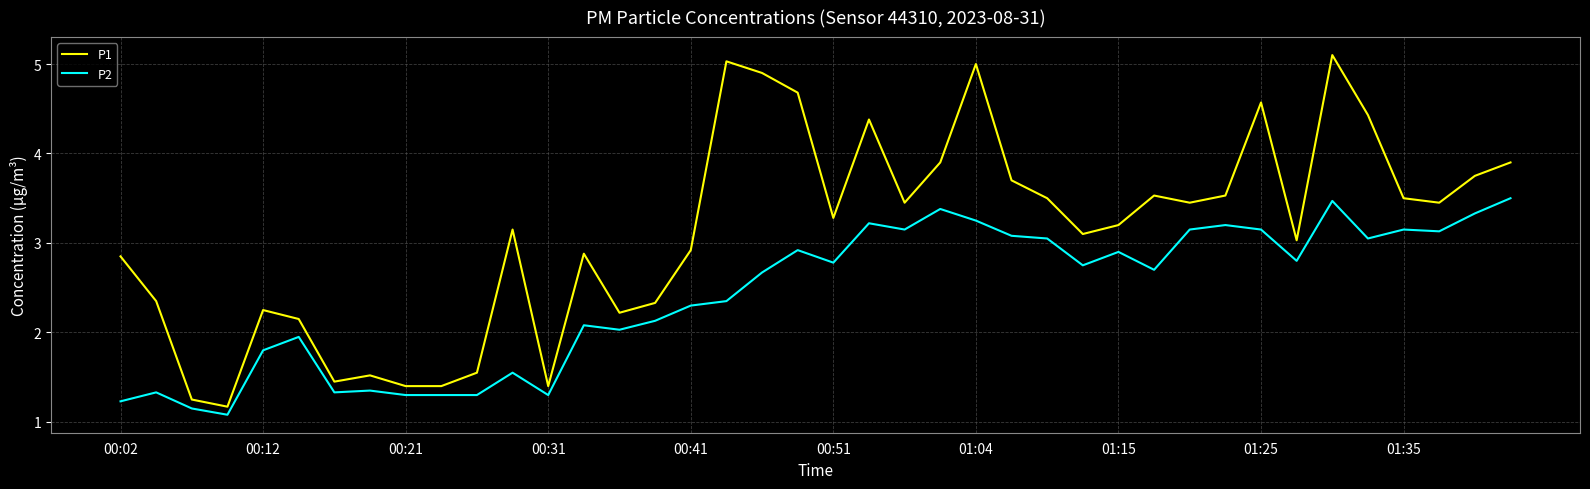

True or false: P1 and P2 cross at least once.

False